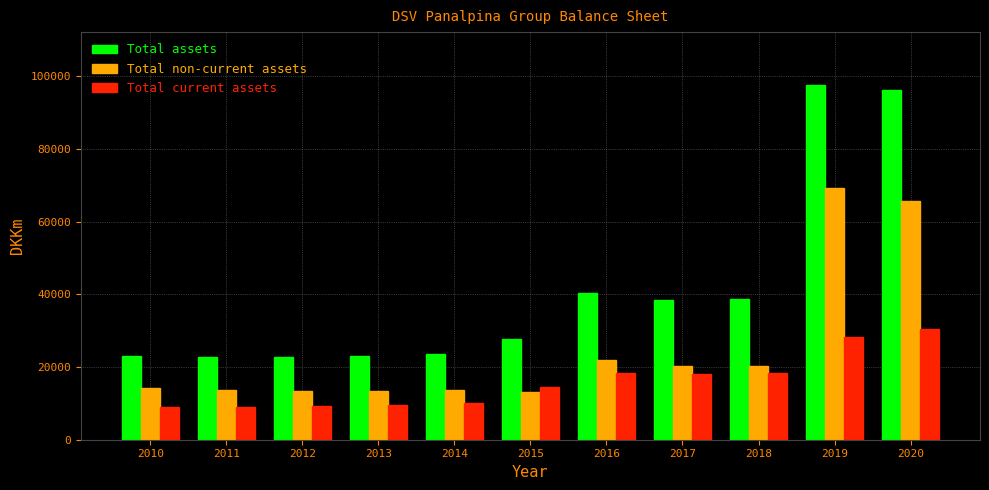

What is the sum of all Total non-current assets values?

279321.0